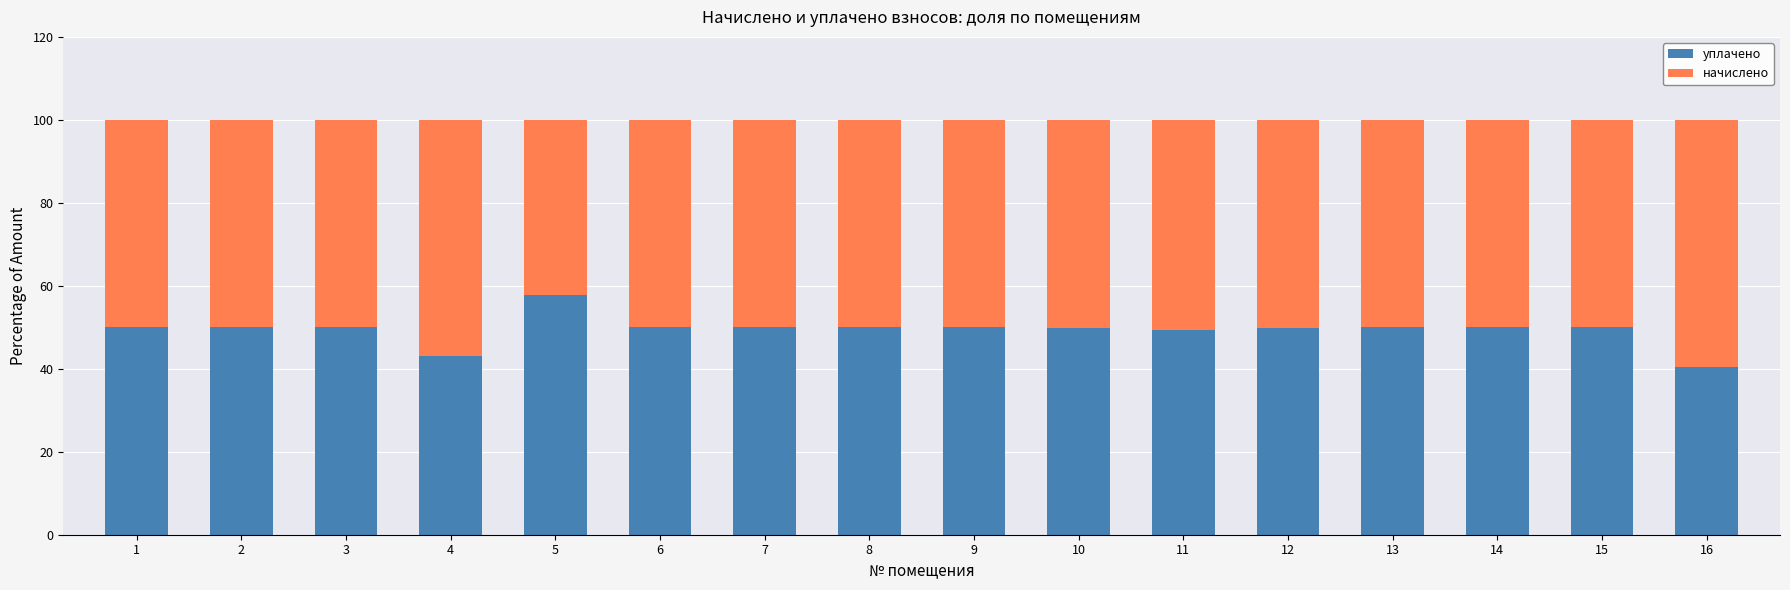

What is the highest value of the уплачено series?

57.7